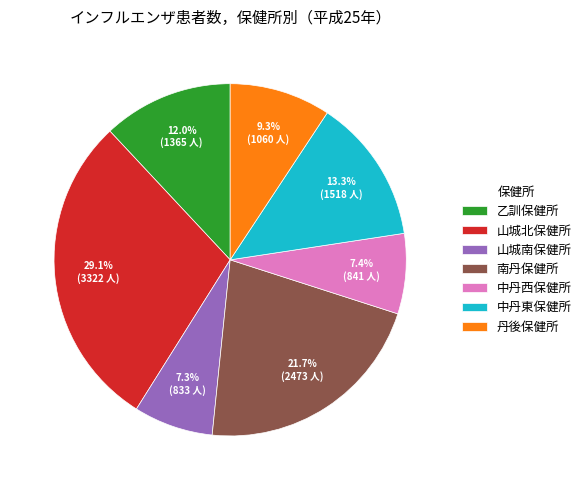

True or false: 中丹西保健所 accounts for 7% of the total.

True